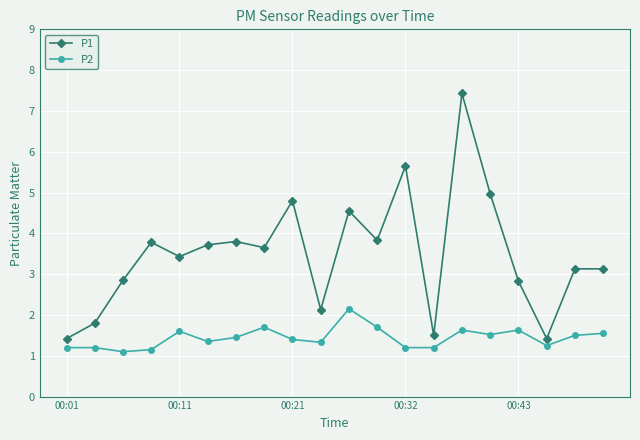

Which series has the largest total across all categories?

P1